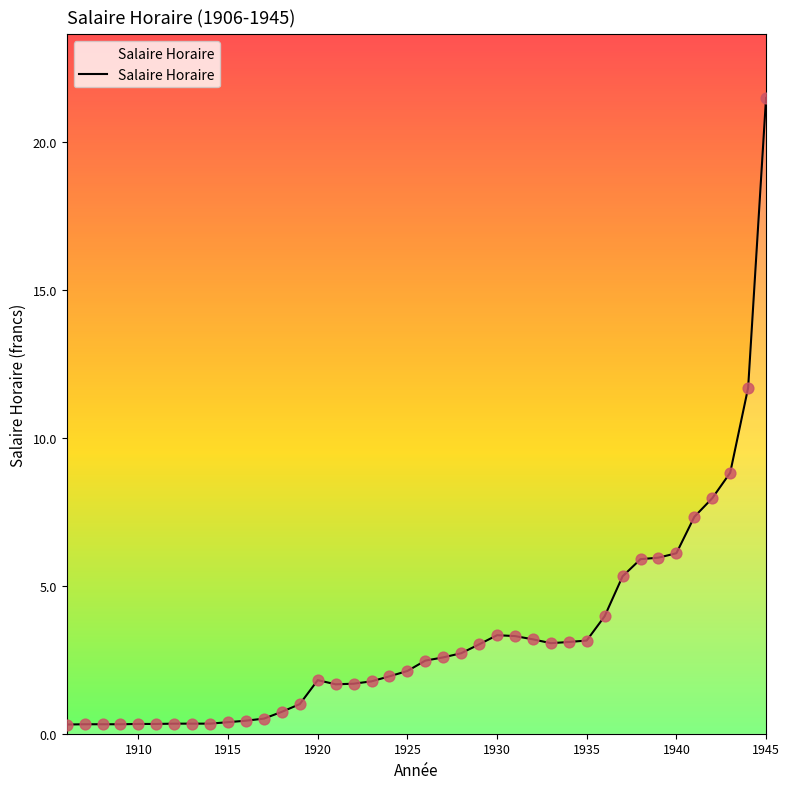

What is the difference between the maximum and minimum values?

21.2